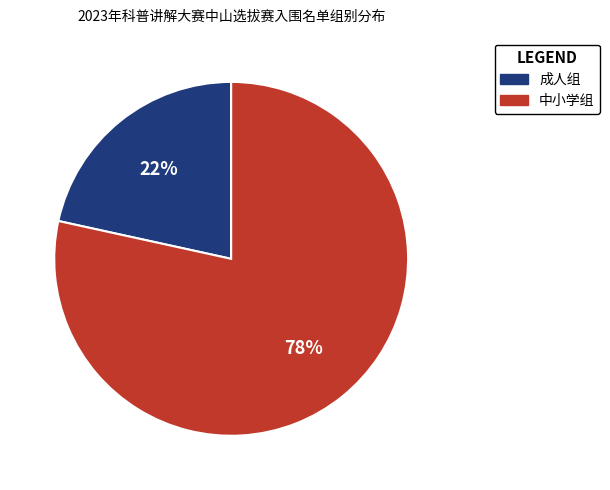

To the nearest percent, what is the combined percentage of 中小学组 and 成人组?

100%